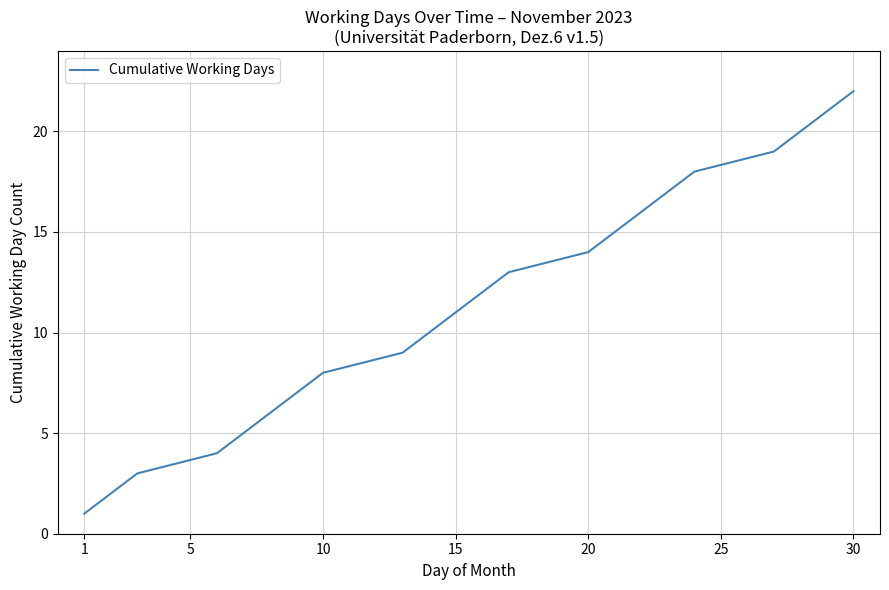

What is the difference between the maximum and minimum values?

21